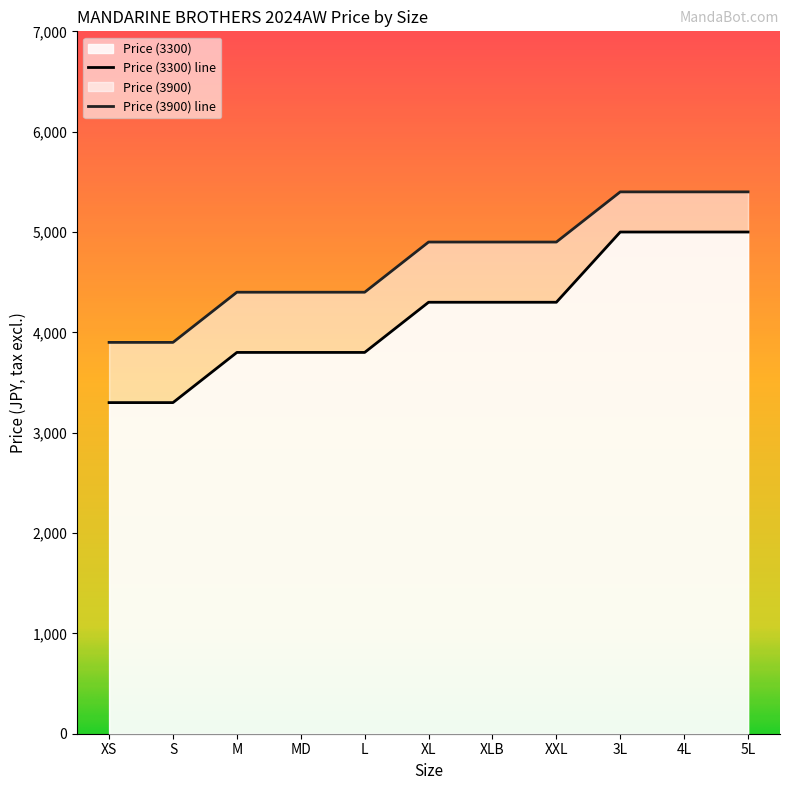

Is the value of Price (3900) at 5L greater than the value of Price (3300) at 5L?

Yes